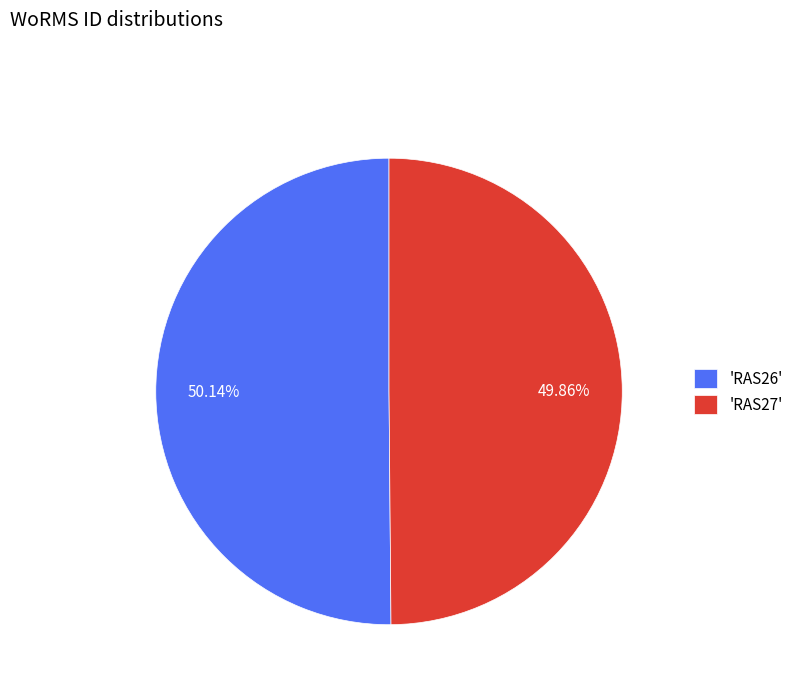

Approximately how many times larger is the value at 'RAS26' compared to 'RAS27'?

1.0